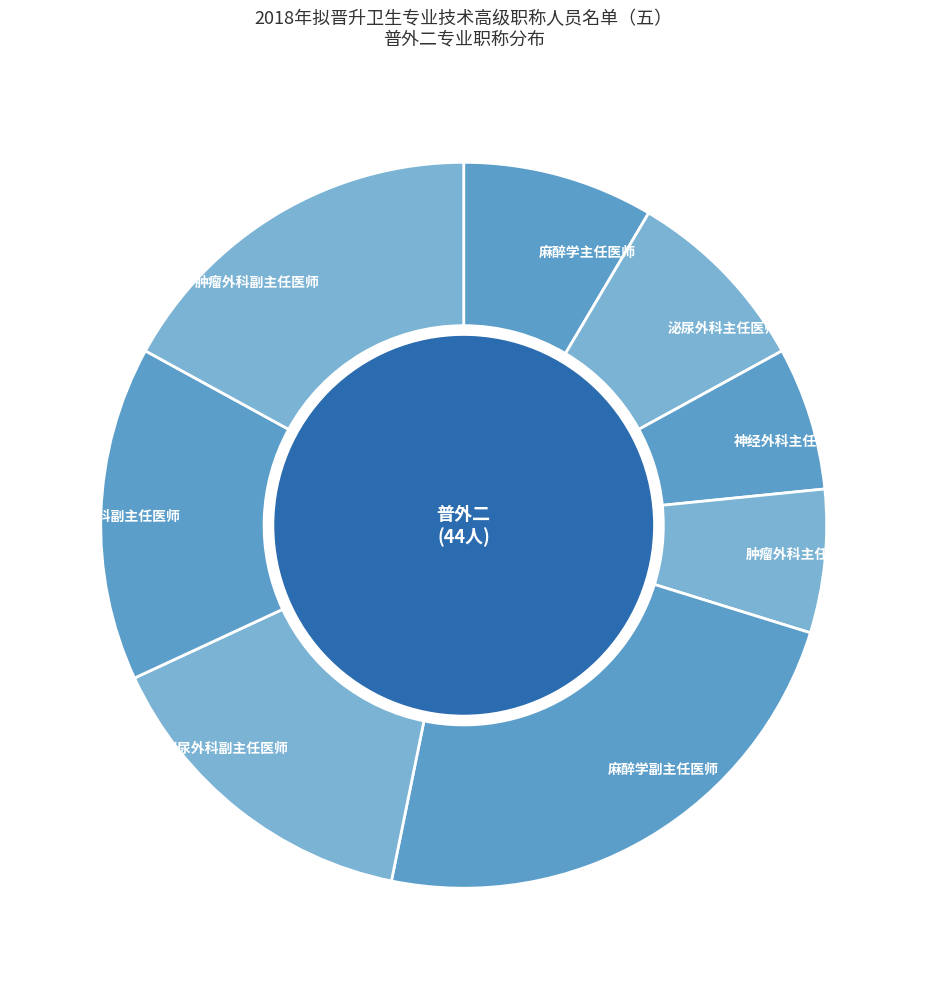

Which category has the biggest portion of the pie?

麻醉学副主任医师